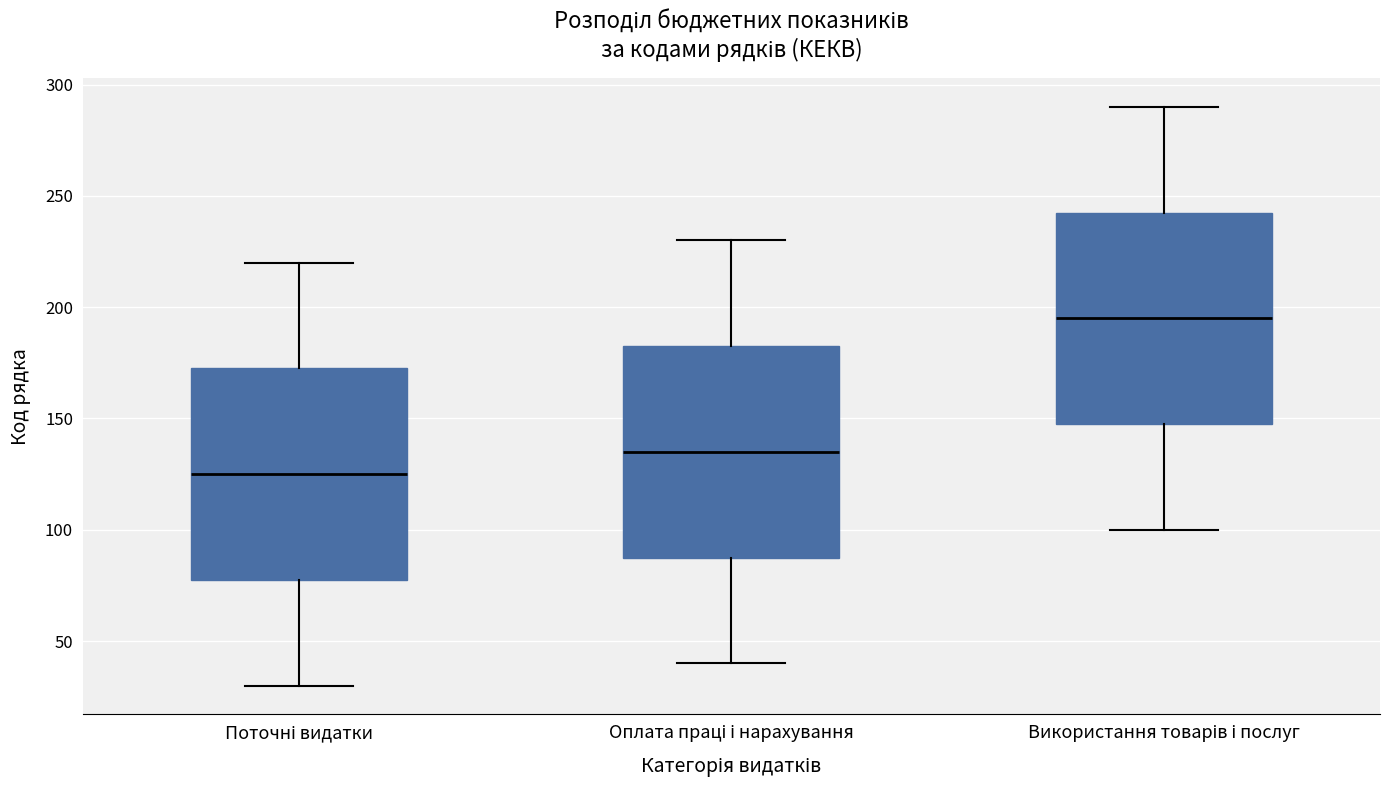

Where does the lower whisker of the box for Використання товарів і послуг end on the y-axis? The values are not printed on the chart, so give them approximately, as read against the axis.

100